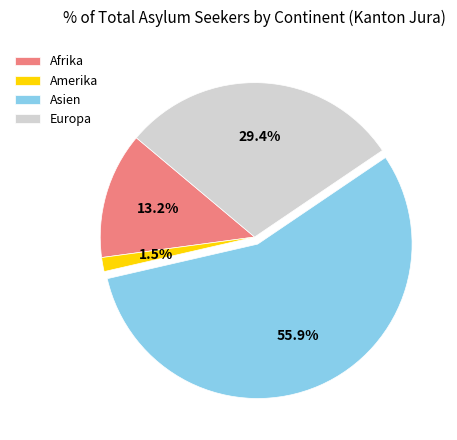

Which has a higher value, Asien or Afrika?

Asien